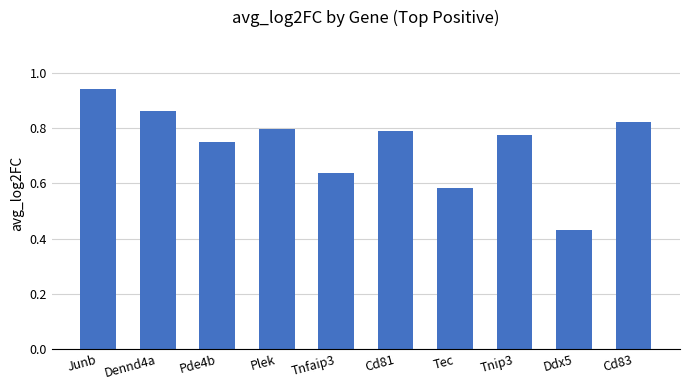

What is the change in value from Pde4b to Ddx5?

-0.3